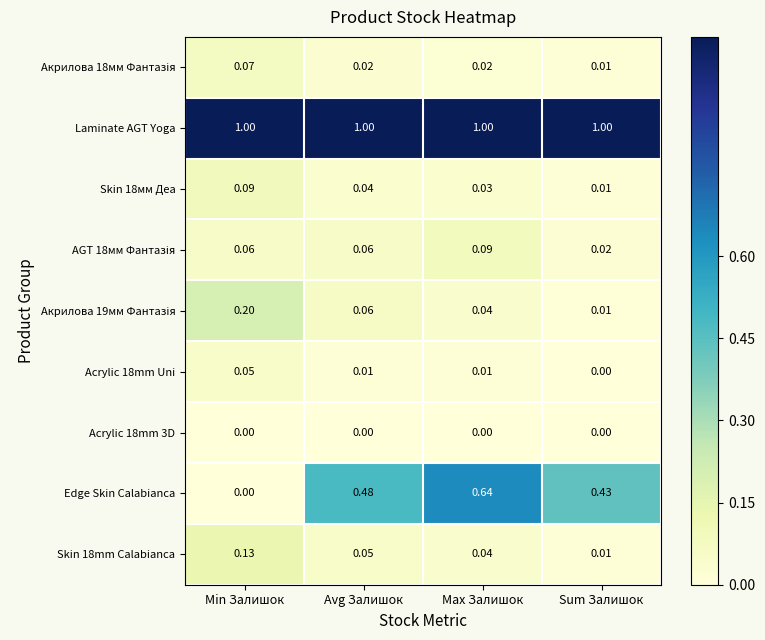

Which series has the largest total across all categories?

Laminate AGT Yoga